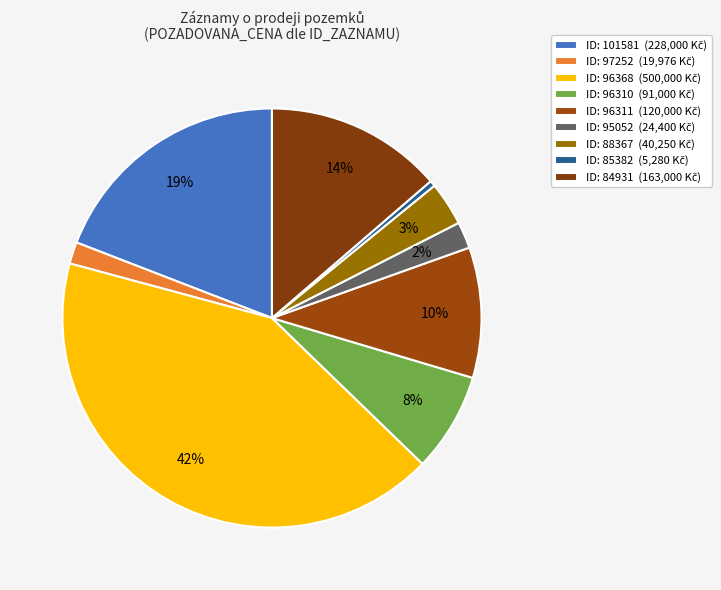

Count the number of slices in the pie.

9